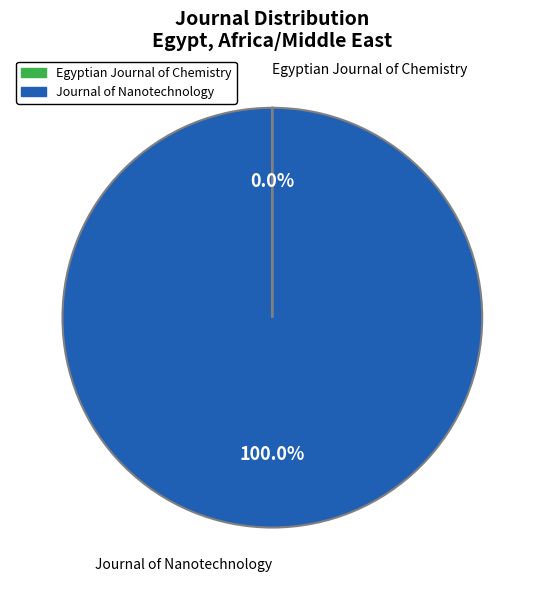

What portion of the pie excludes Egyptian Journal of Chemistry?

100.0%